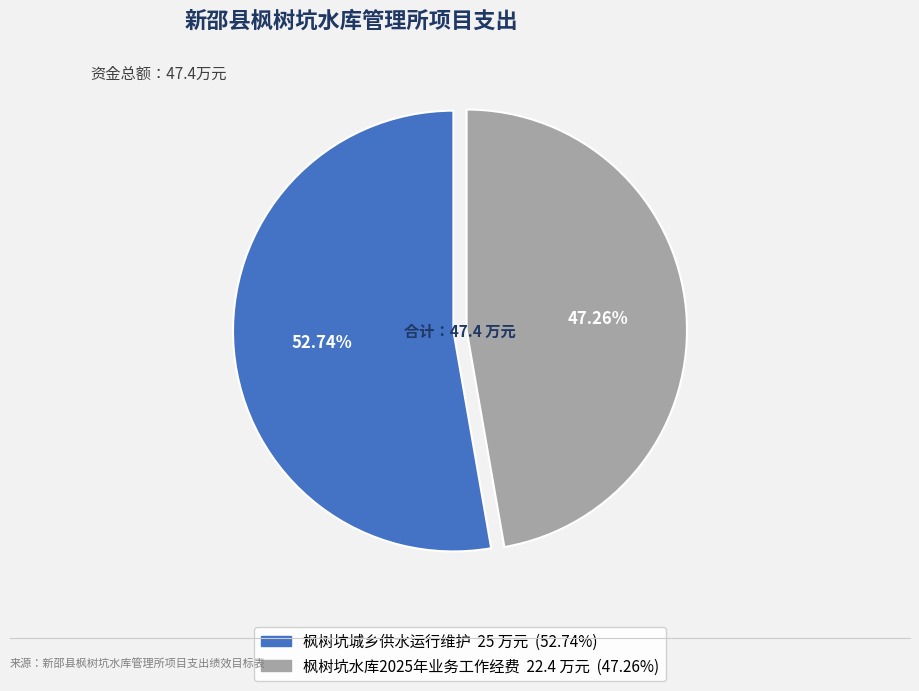

To the nearest percent, what is the average slice percentage?

50%